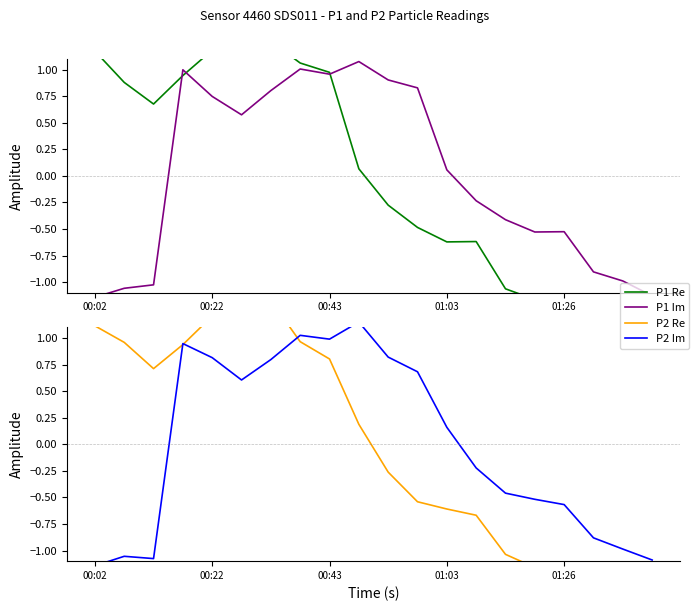

What position from the left is 15?

16